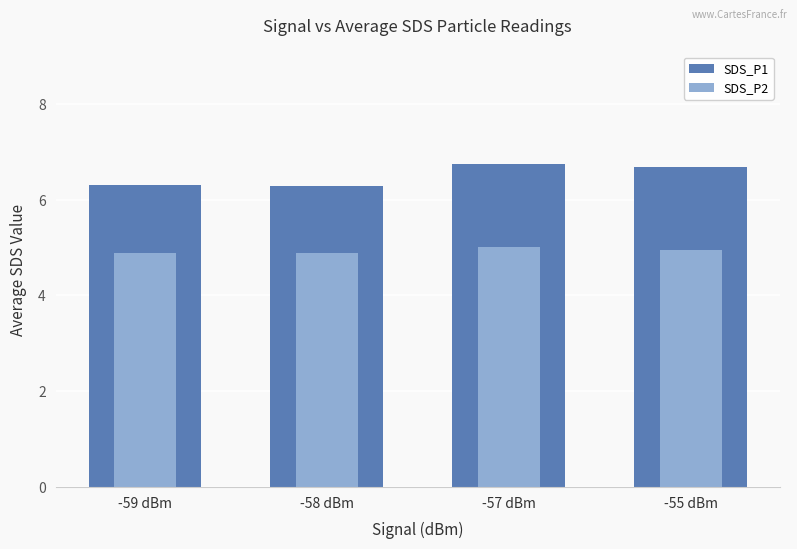

What are all the series names shown in the legend?

SDS_P1, SDS_P2